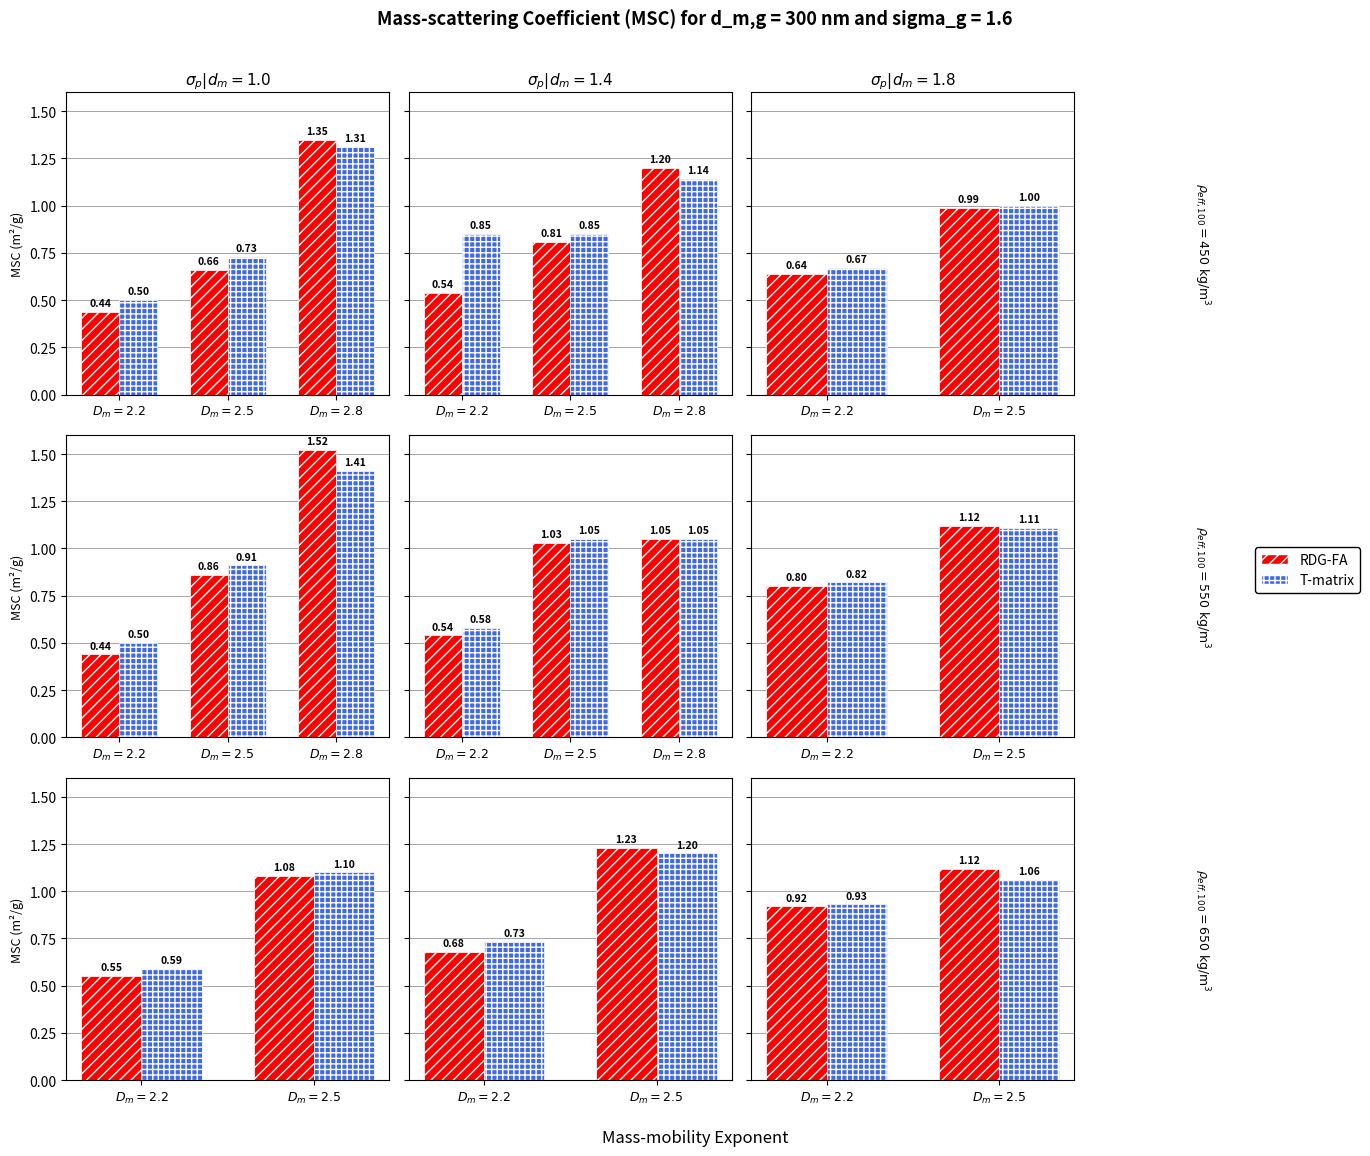

Which series changed the most between $D_m=2.2$ and $D_m=2.5$?

RDG-FA